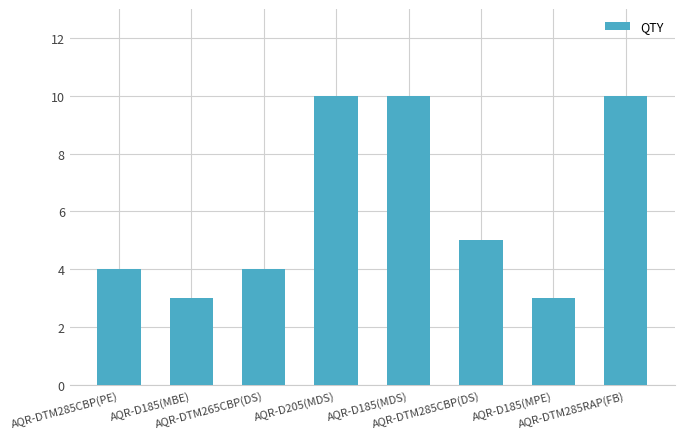

Which has a higher value, AQR-DTM265CBP(DS) or AQR-DTM285CBP(DS)?

AQR-DTM285CBP(DS)